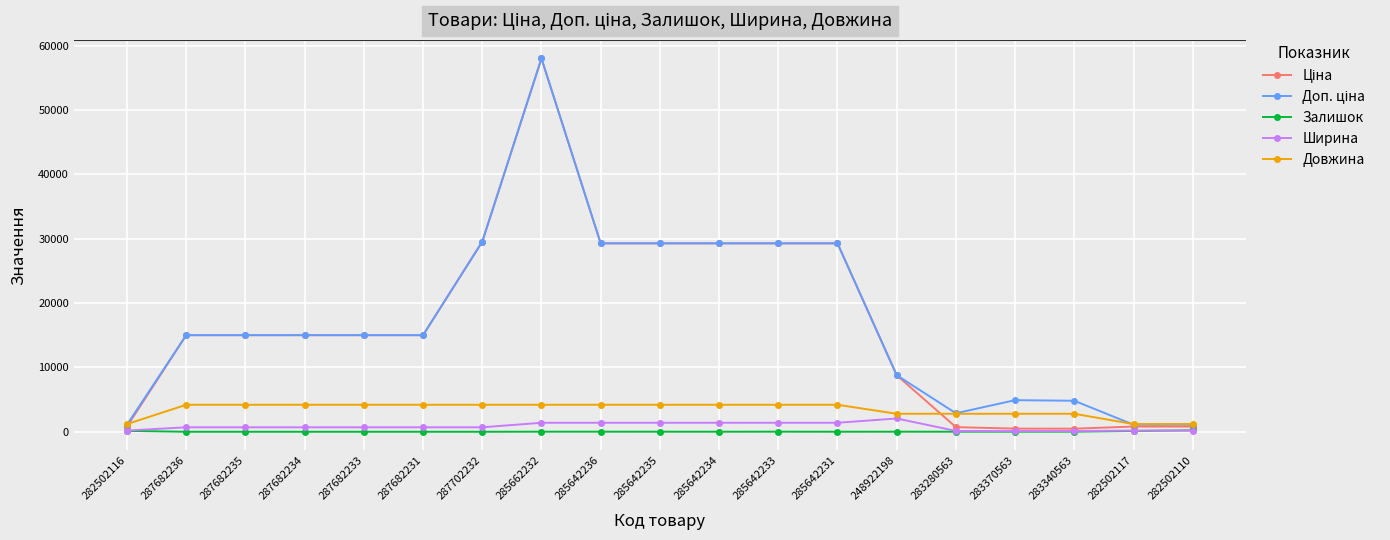

What is the label of the 9th point from the left?

285642236